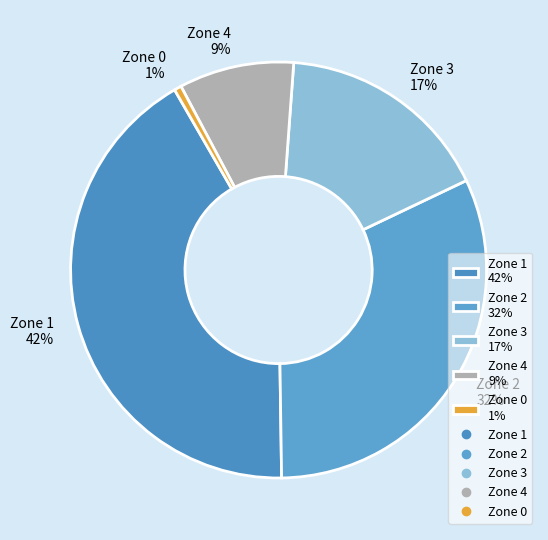

The Zone 3 slice represents 27% of the pie. True or false?

False